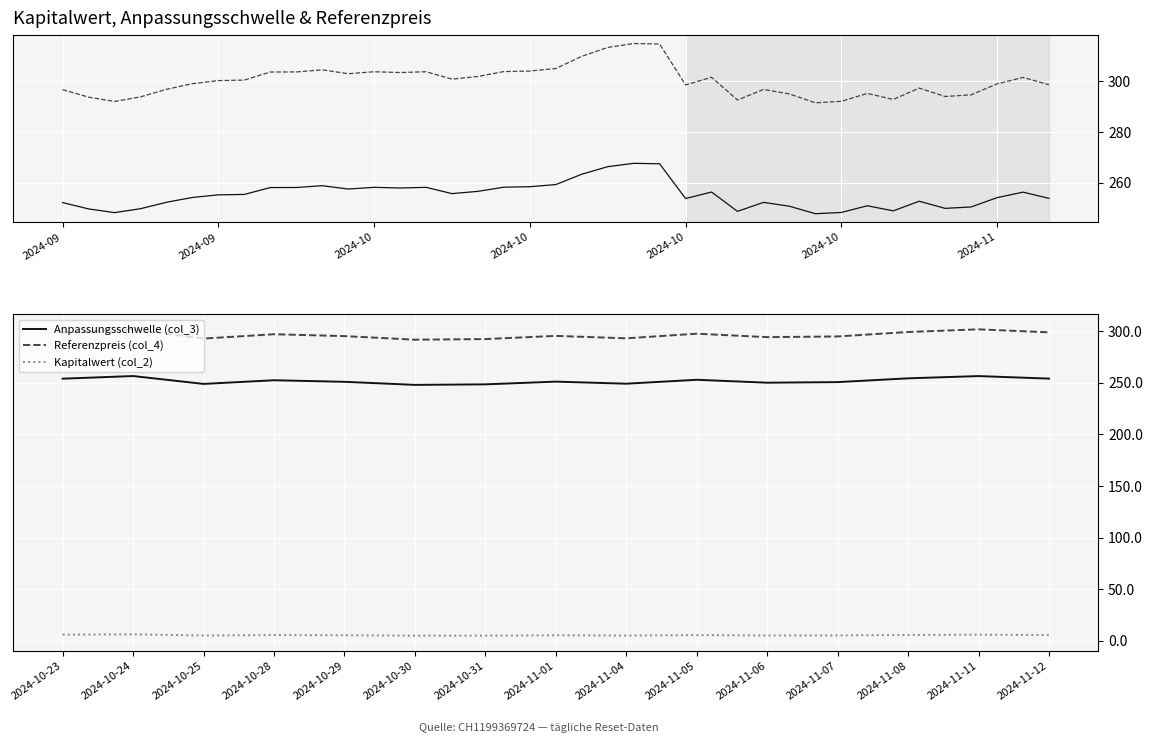

What is the average value of the Anpassungsschwelle (col_3) series?

251.7